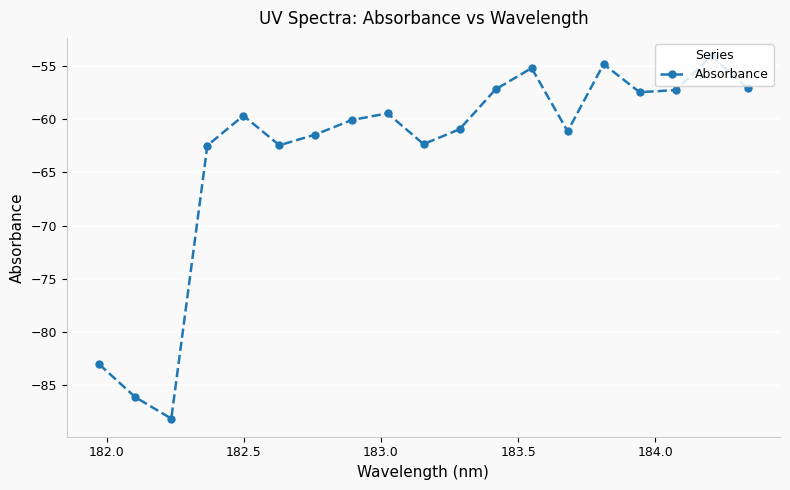

What is the difference between the second highest and second lowest values?

31.4